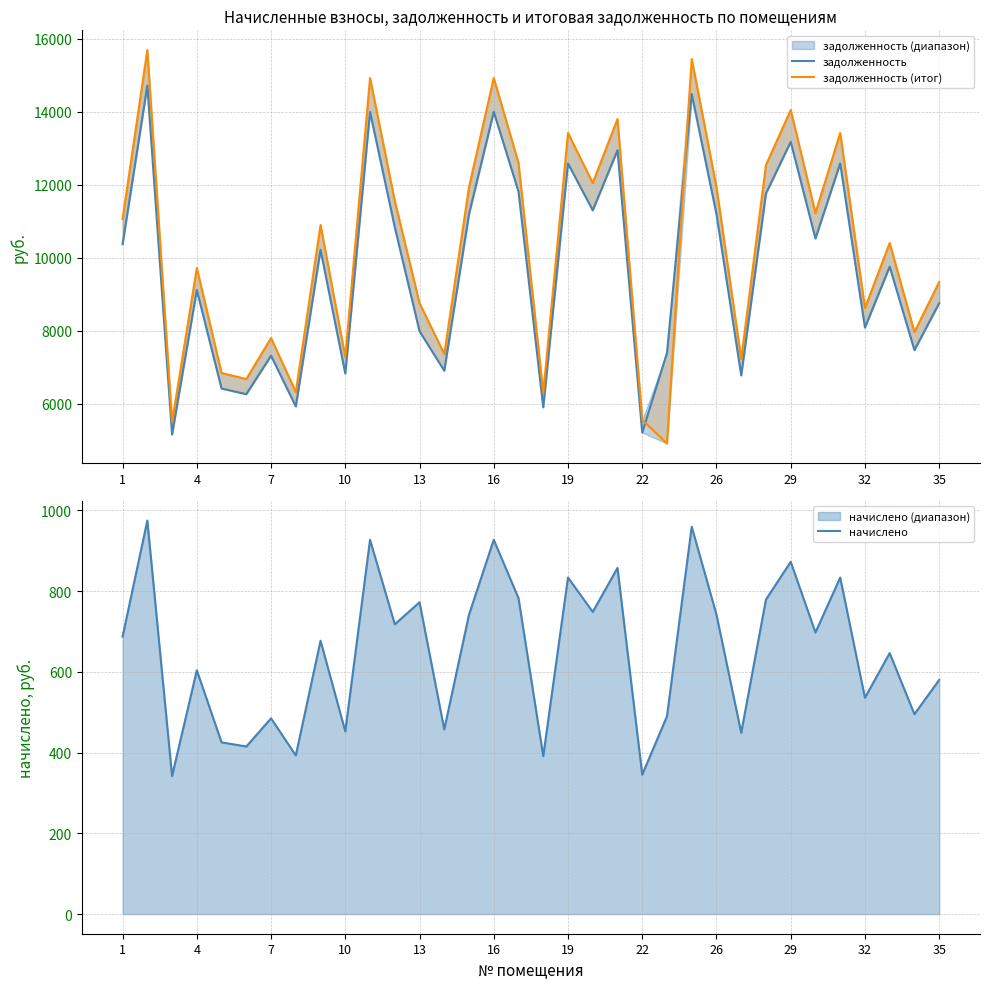

How many values in the задолженность (итог) series exceed 10897?

17